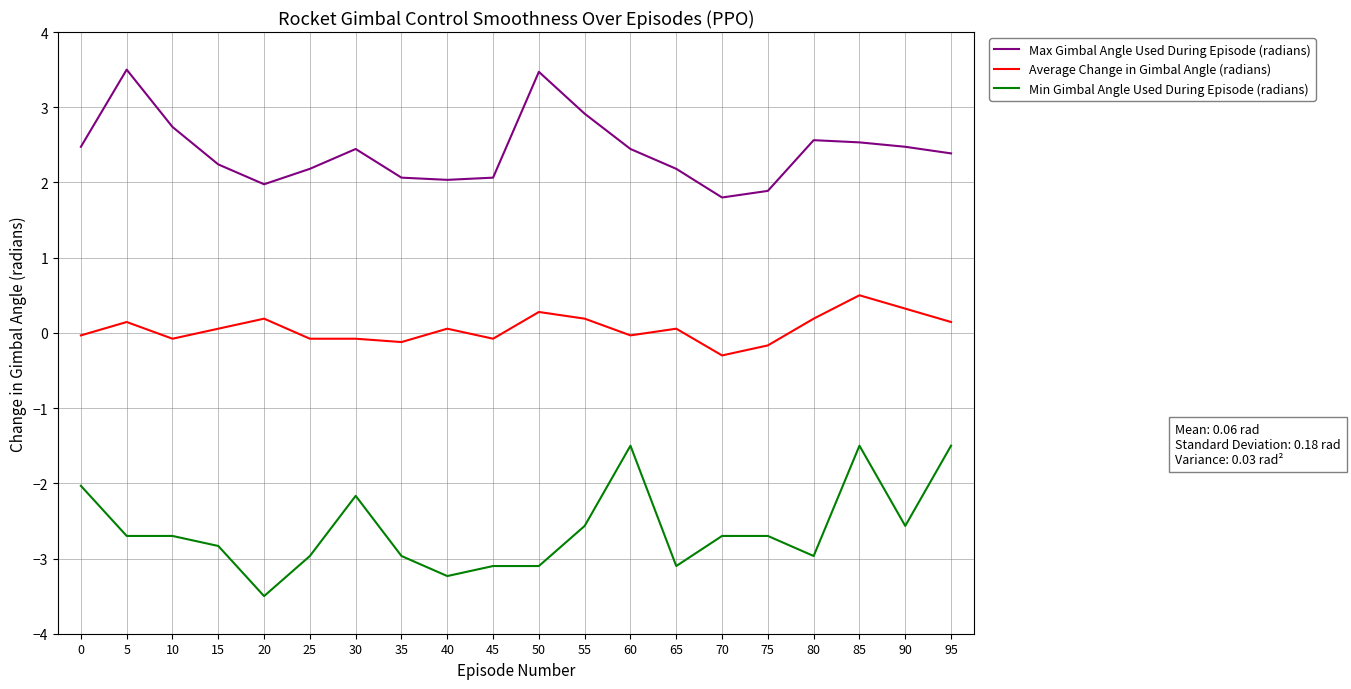

True or false: Min Gimbal Angle Used During Episode (radians) has more than 2 interior local peaks.

True